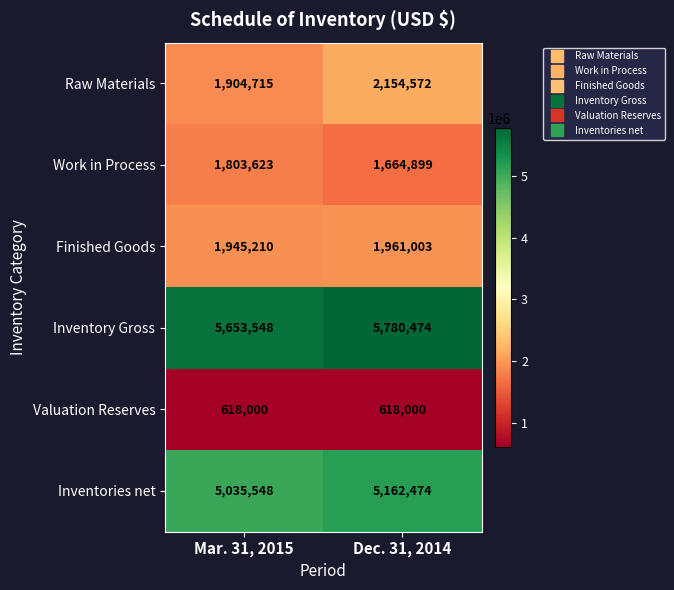

What is the average value of the Raw Materials series?

2029644